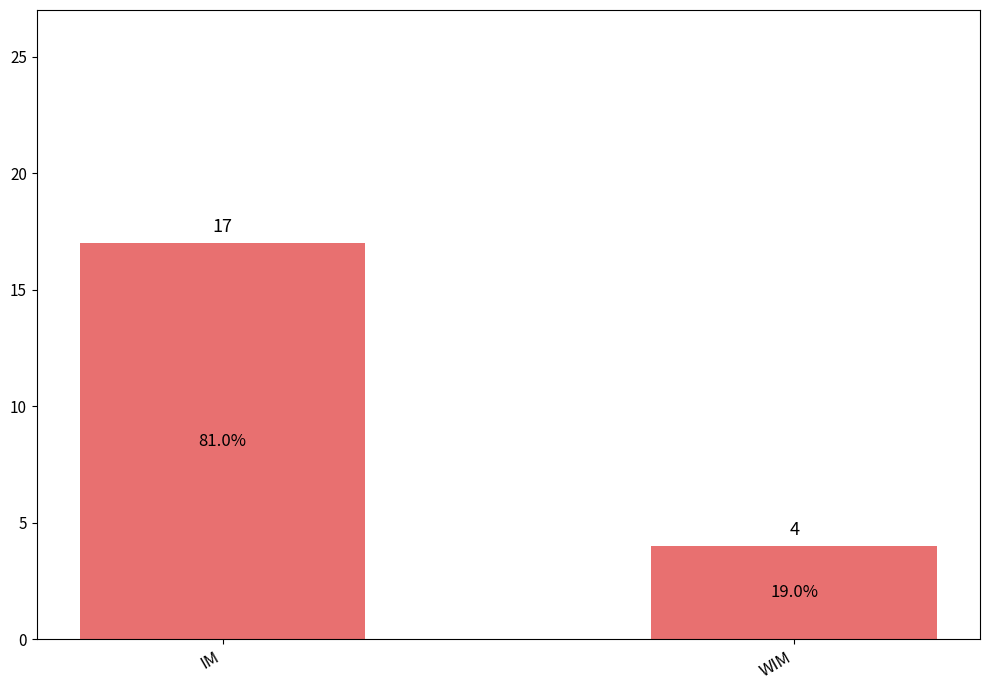

What is the ratio of the value at IM to the value at WIM?

4.2